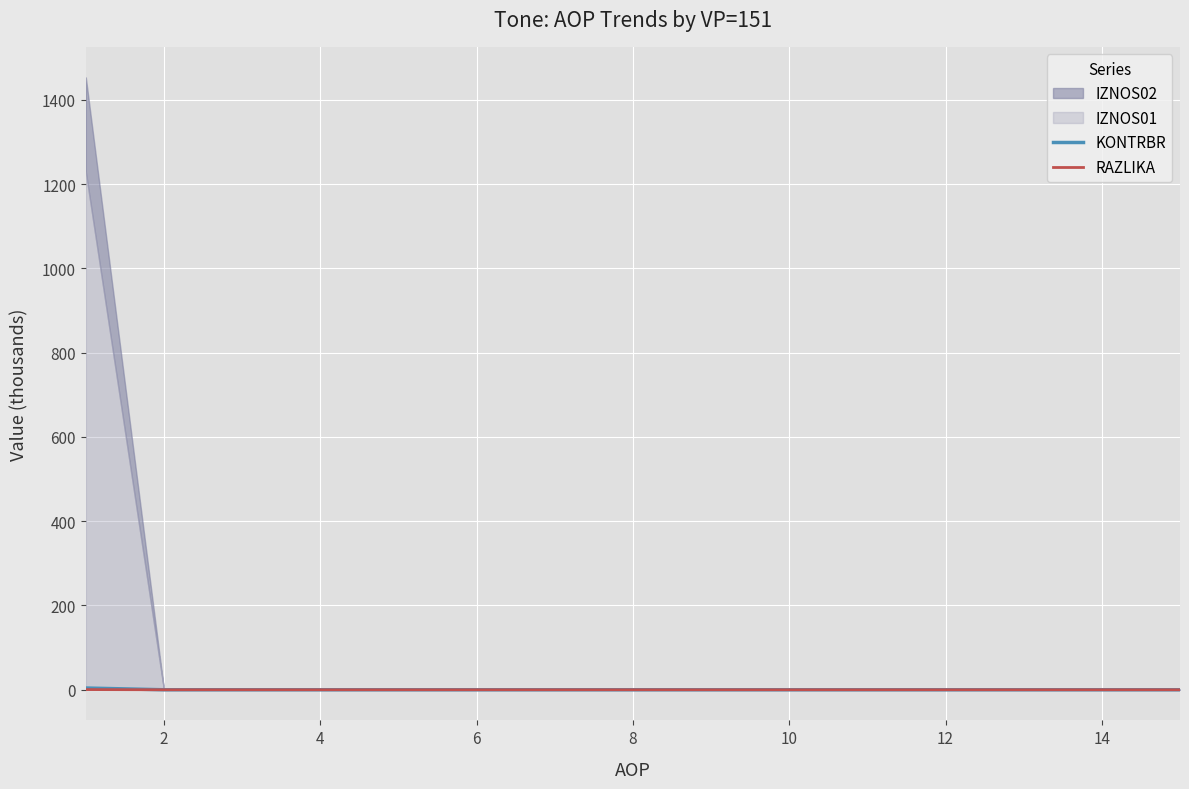

True or false: KONTRBR has a value of 0.0 at 4.

True